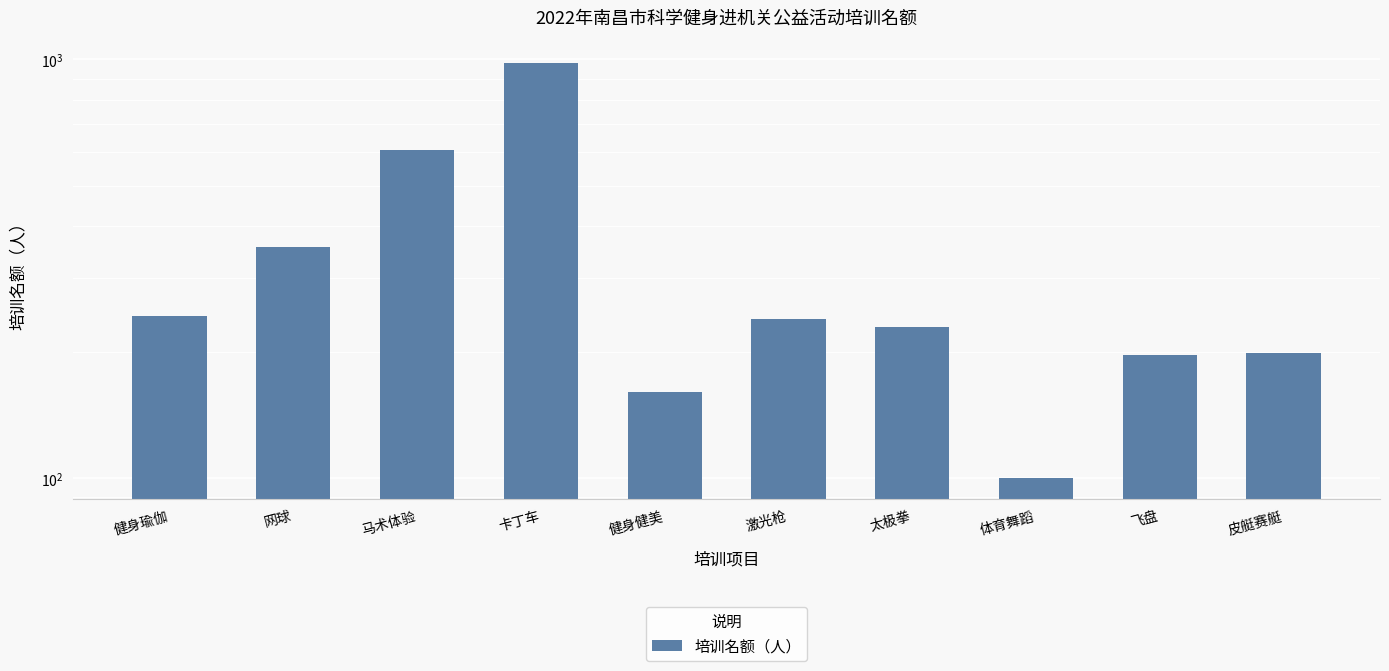

The chart shows a value of 199 at 皮艇赛艇. True or false?

True